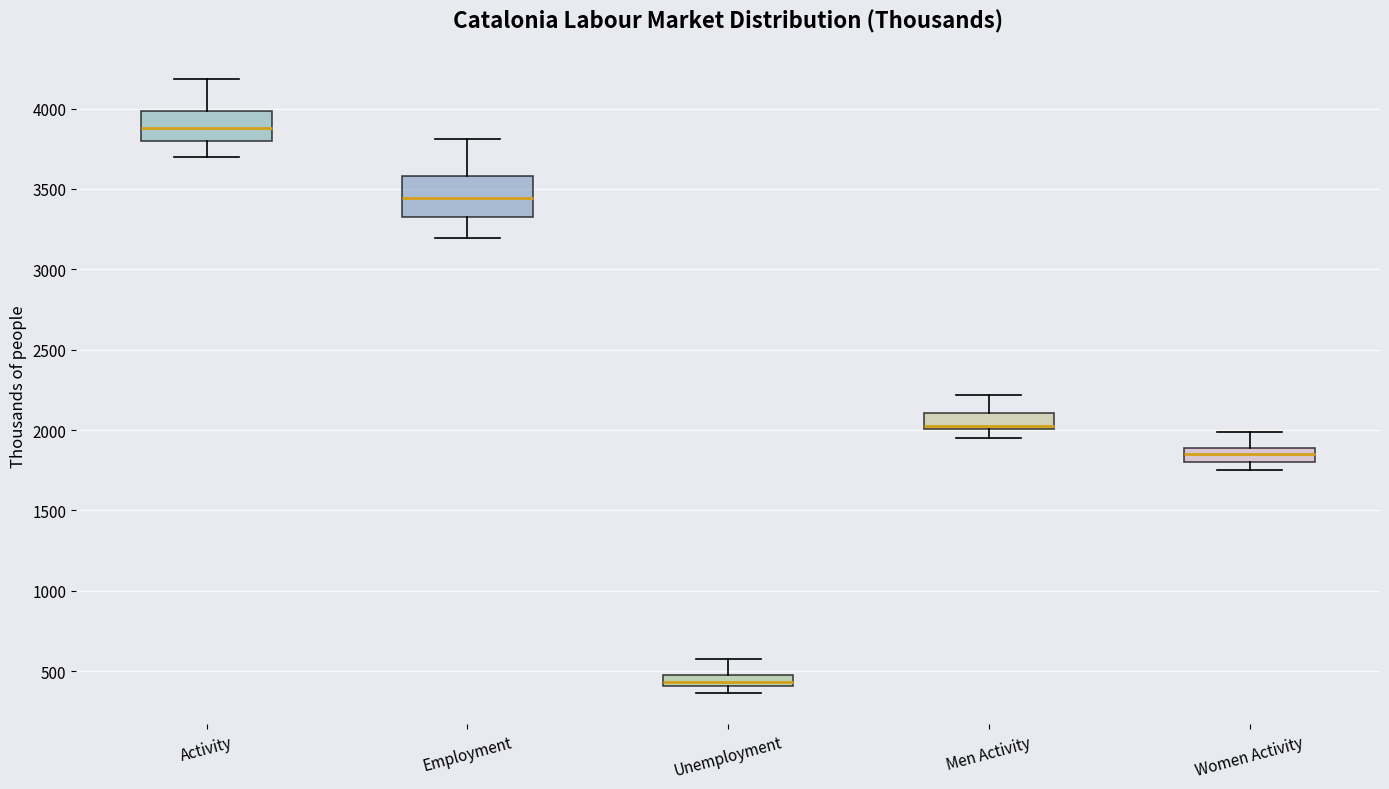

Which box's median line is the highest?

Activity